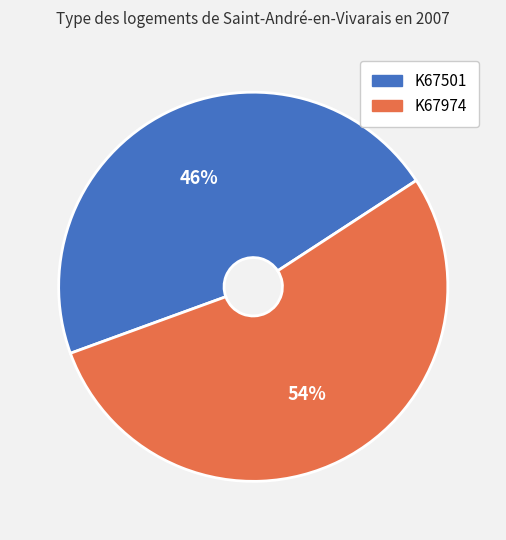

The K67501 slice represents 46% of the pie. True or false?

True